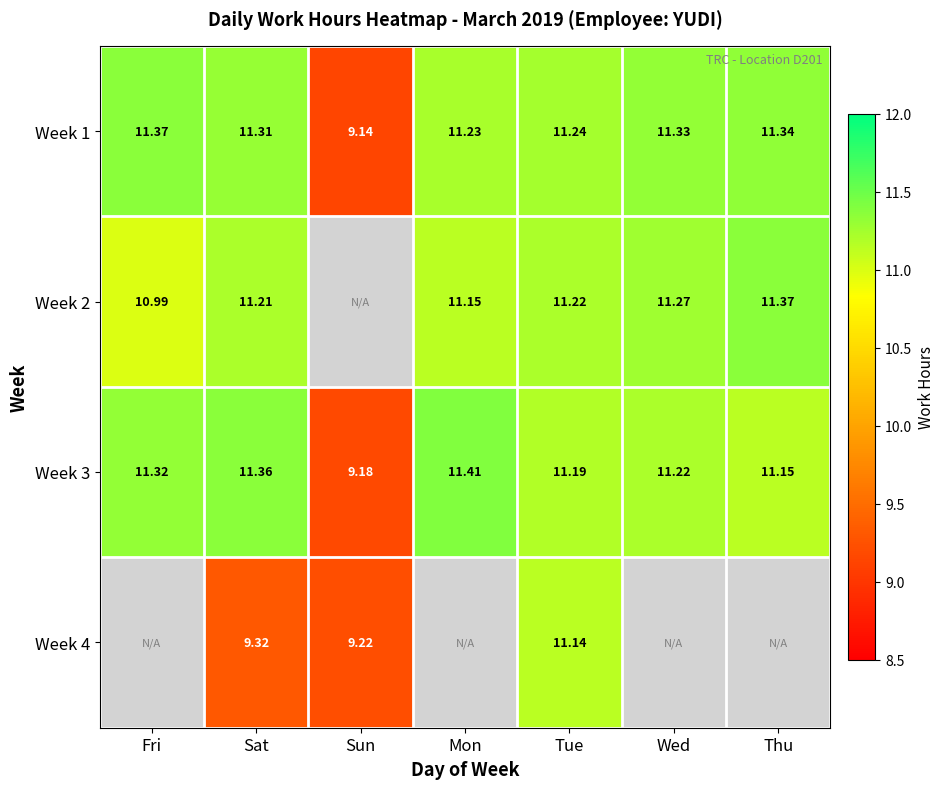

Is the value of Week 2 at Tue greater than the value of Week 4 at Sun?

Yes